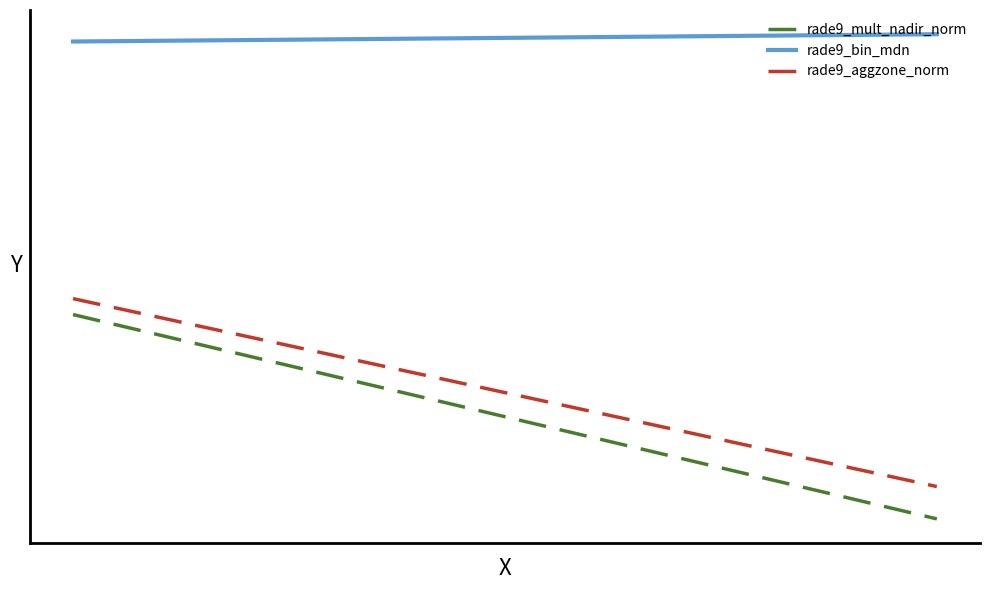

Which series has the largest range (max minus min)?

rade9_mult_nadir_norm